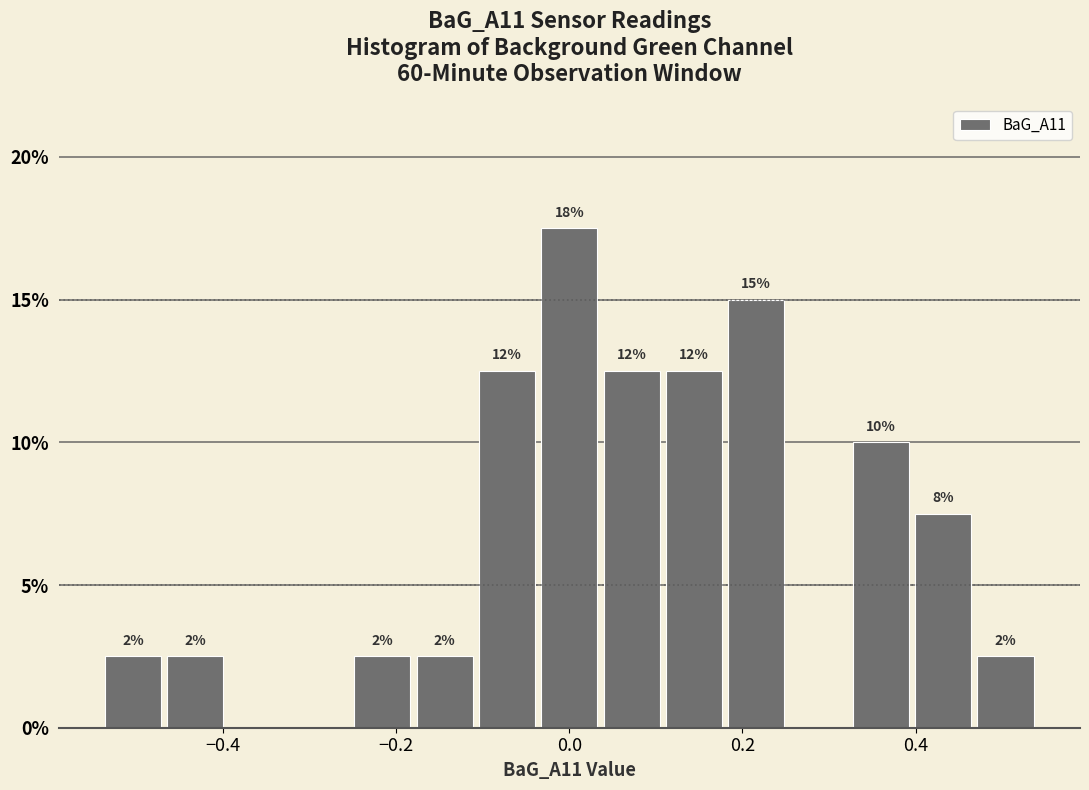

Read against the x-axis, roughly where is the centre of the tallest bar?

0.00